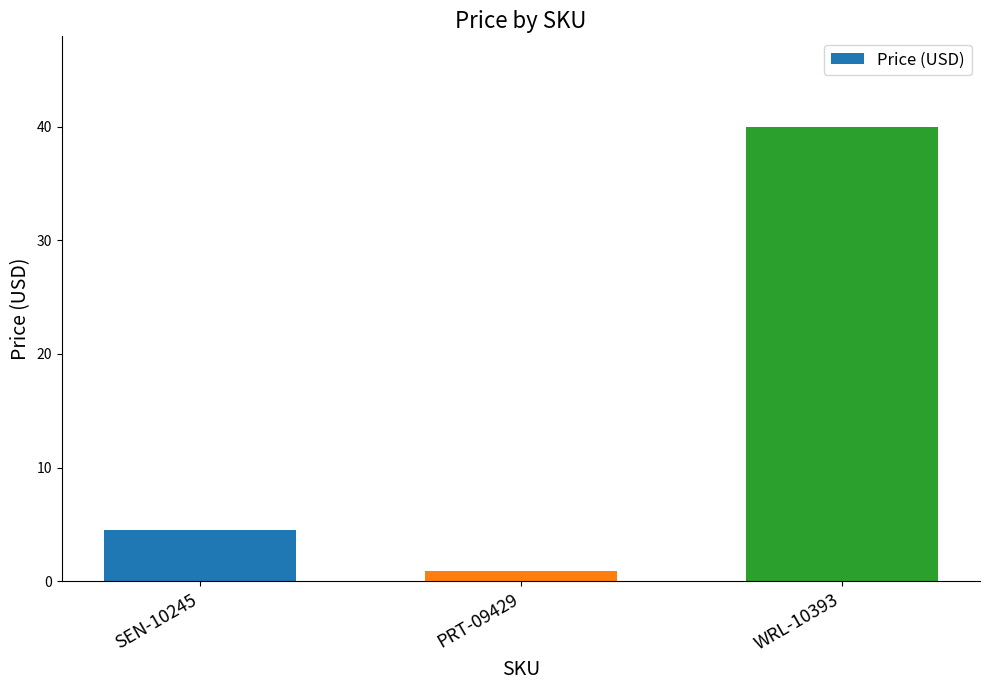

Does the chart contain stacked bars?

No